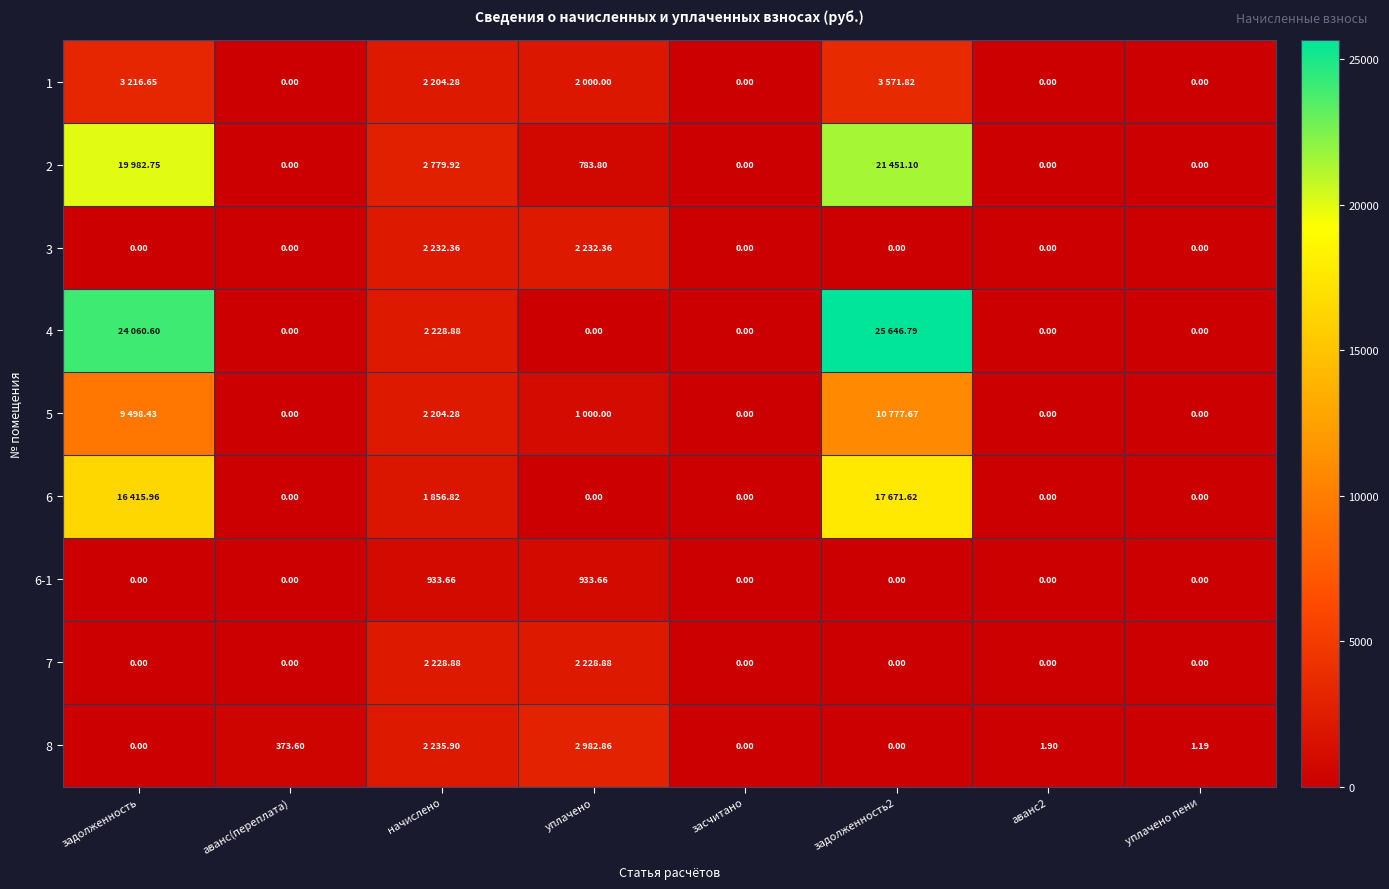

Between аванс2 and задолженность, which is larger?

задолженность